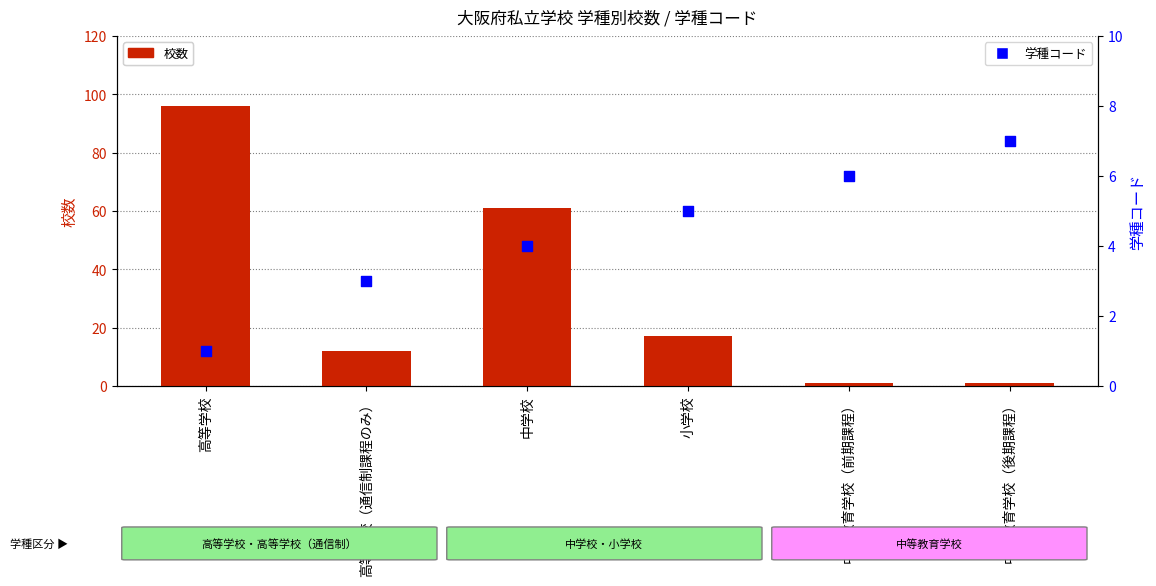

At how many categories does at least one series exceed 65?

1